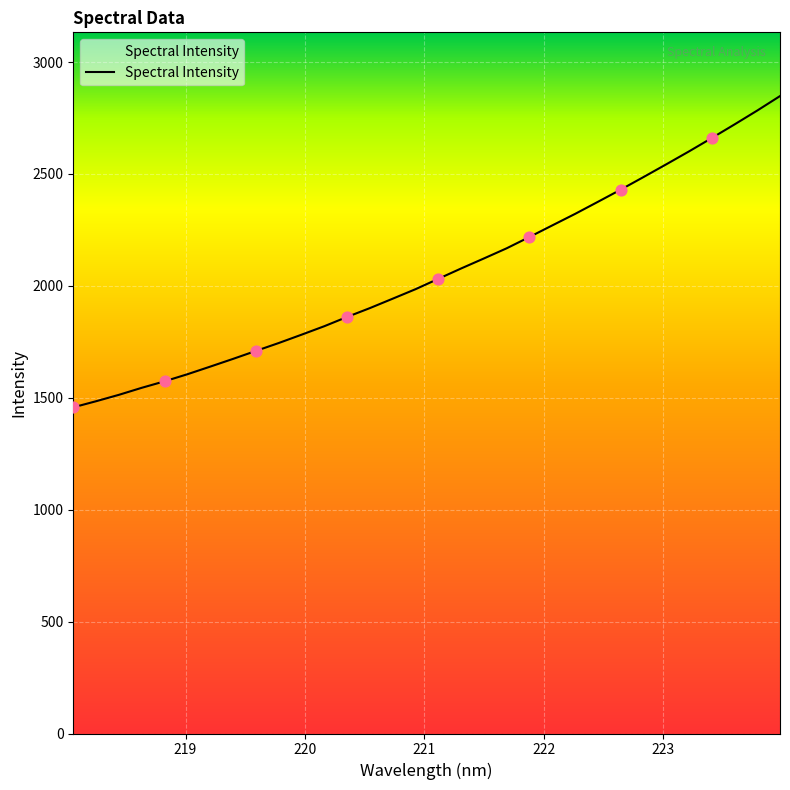

What is the difference between the maximum and minimum values?

1390.7